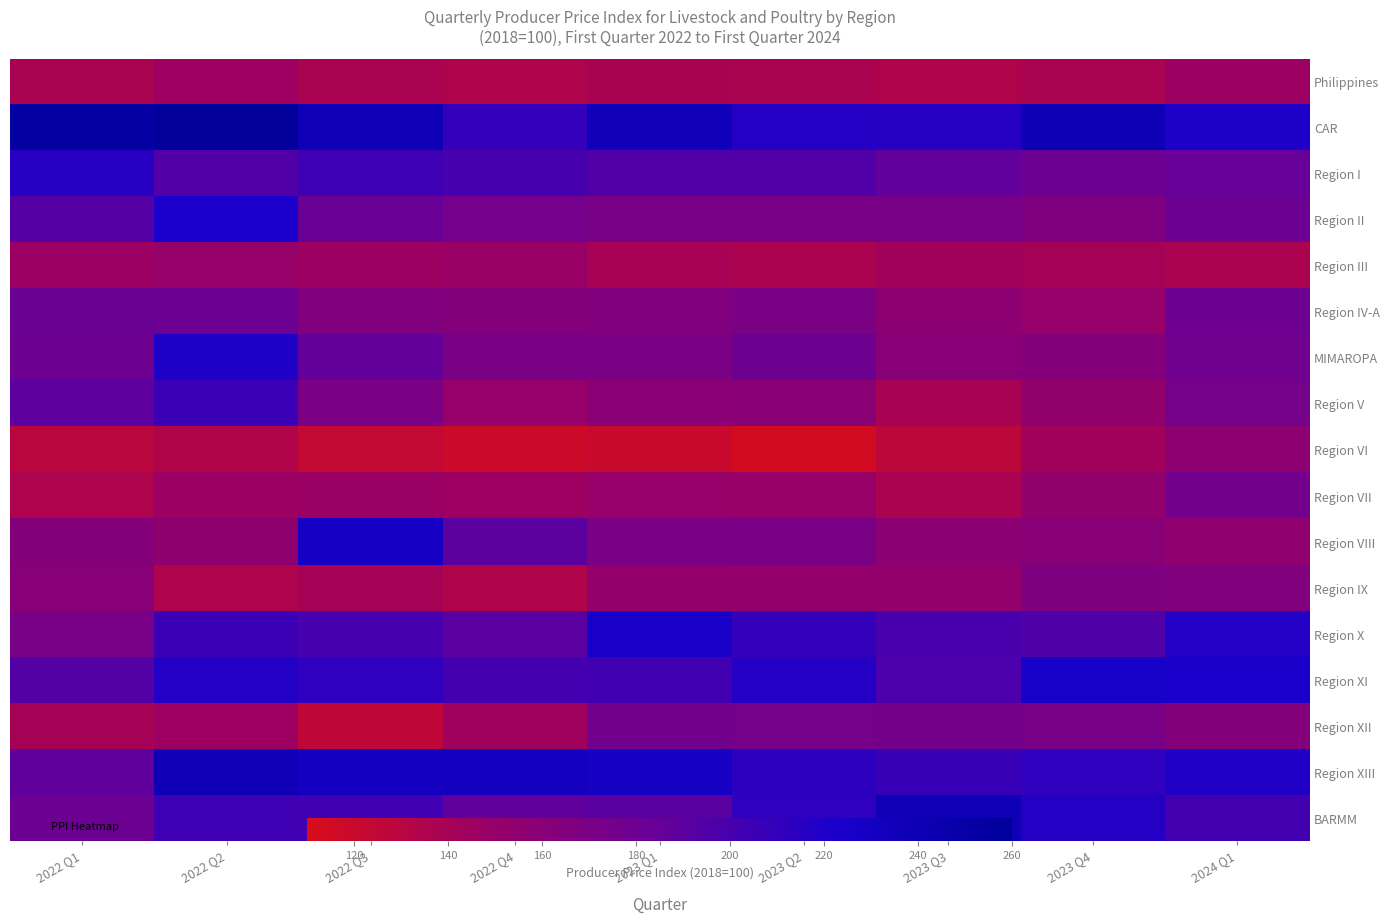

Between 2022 Q2 and 2024 Q1, which is larger?

2024 Q1